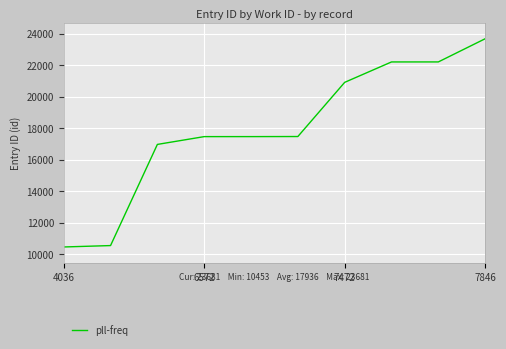

What is the greatest value displayed?

23681